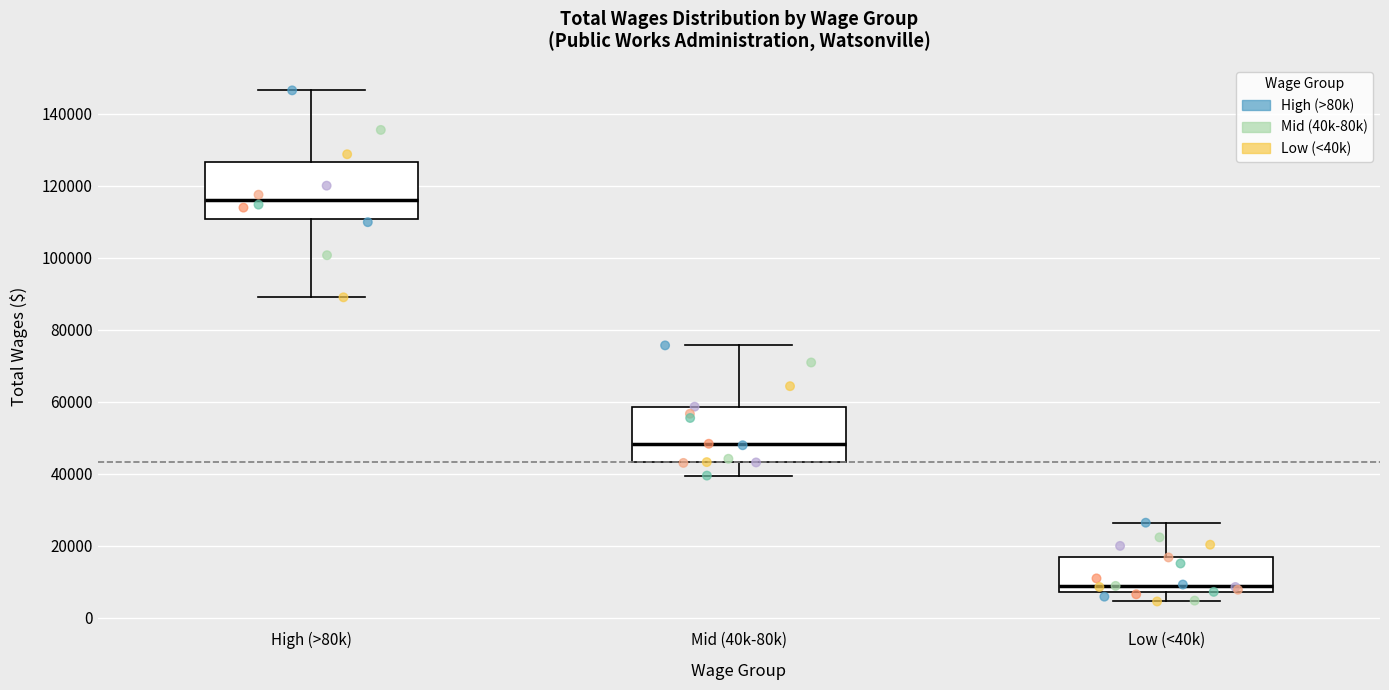

Which box's median line is the highest?

High (>80k)